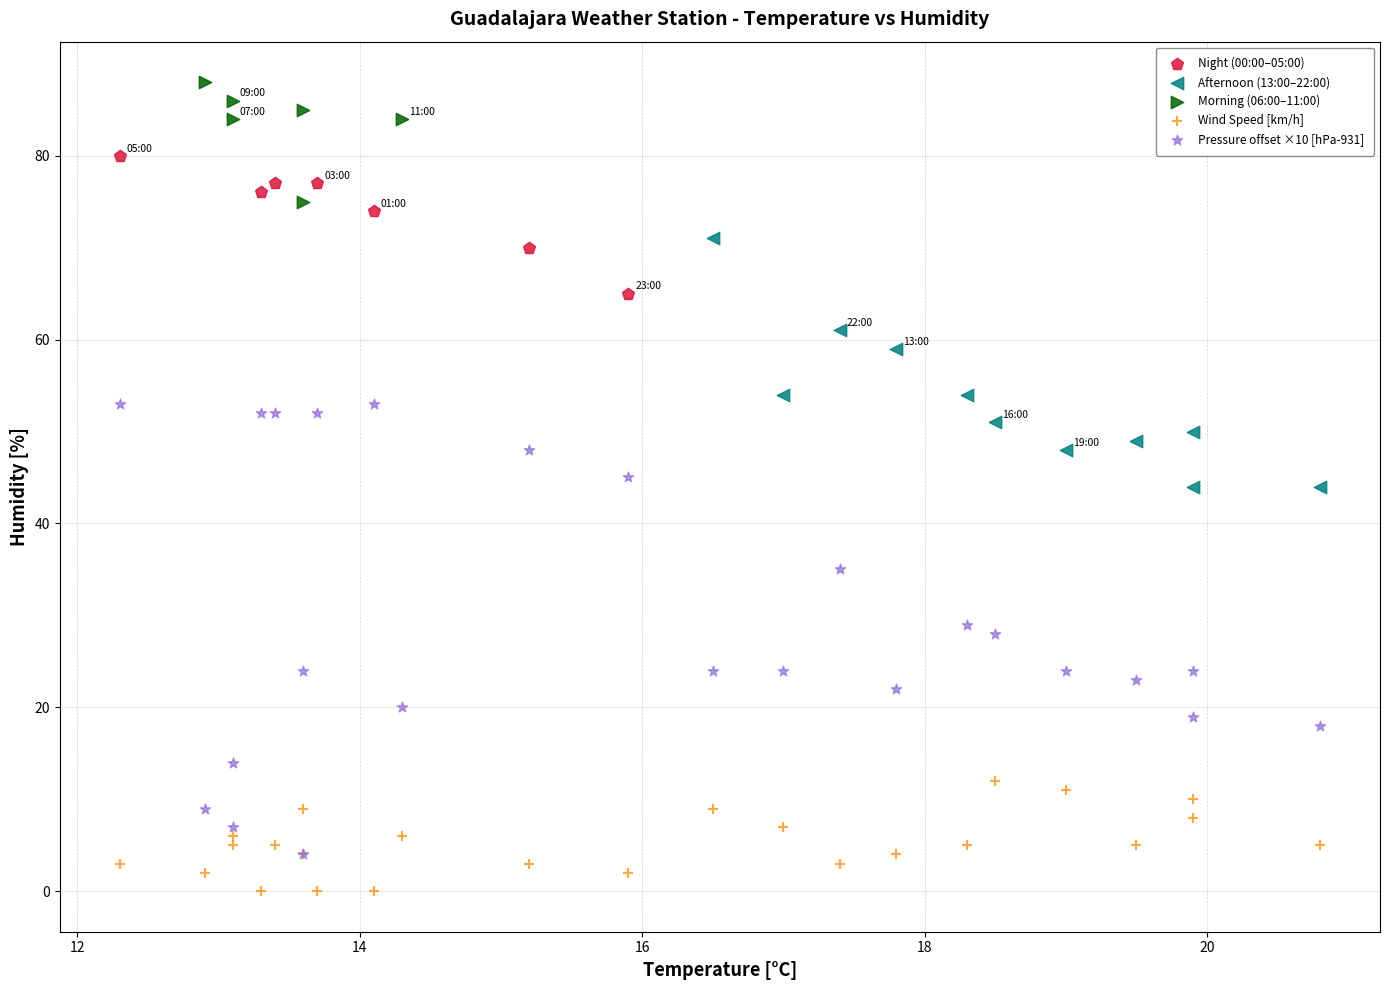

Which series reaches the maximum Y coordinate?

Morning (06:00–11:00)